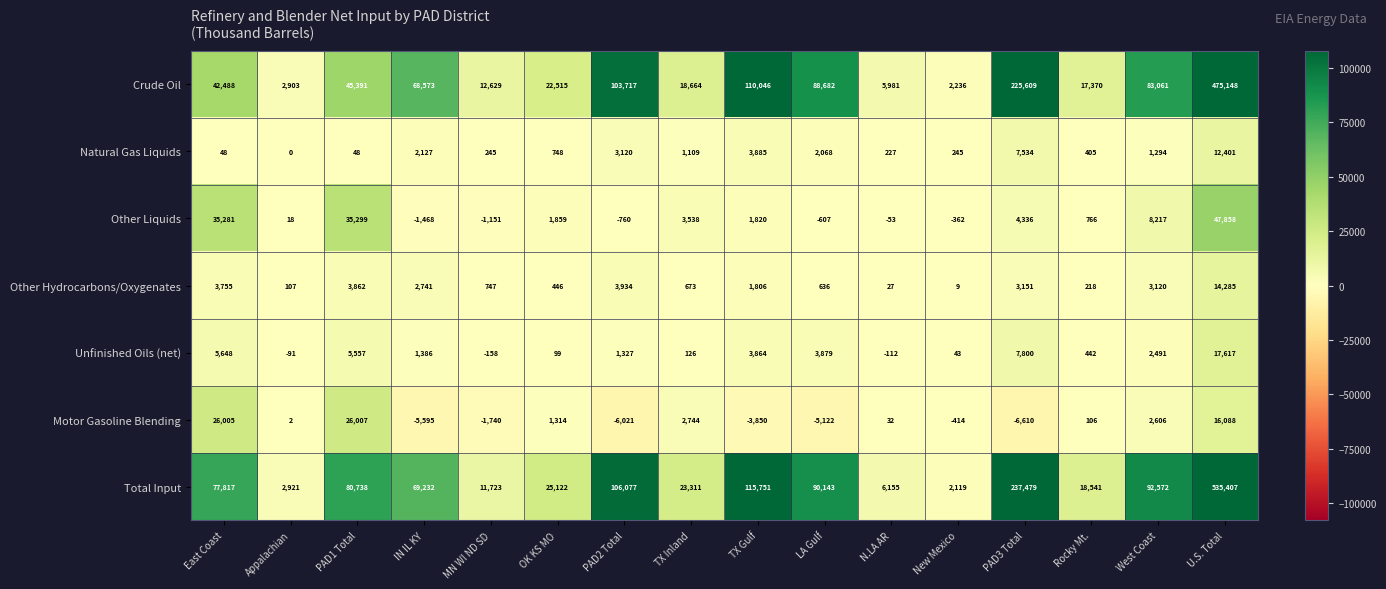

At OK KS MO, list the series in order from largest to smallest.

Total Input, Crude Oil, Other Liquids, Motor Gasoline Blending, Natural Gas Liquids, Other Hydrocarbons/Oxygenates, Unfinished Oils (net)